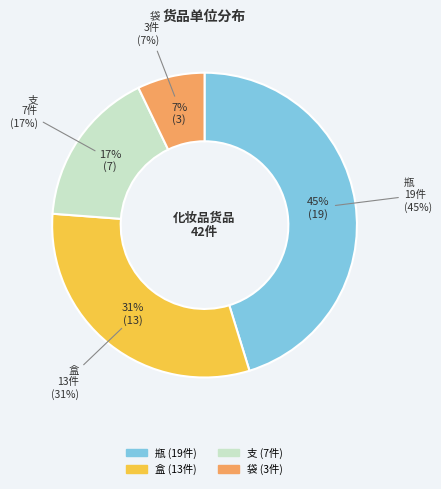

To the nearest percent, what is the combined percentage of 支 and 瓶?

62%